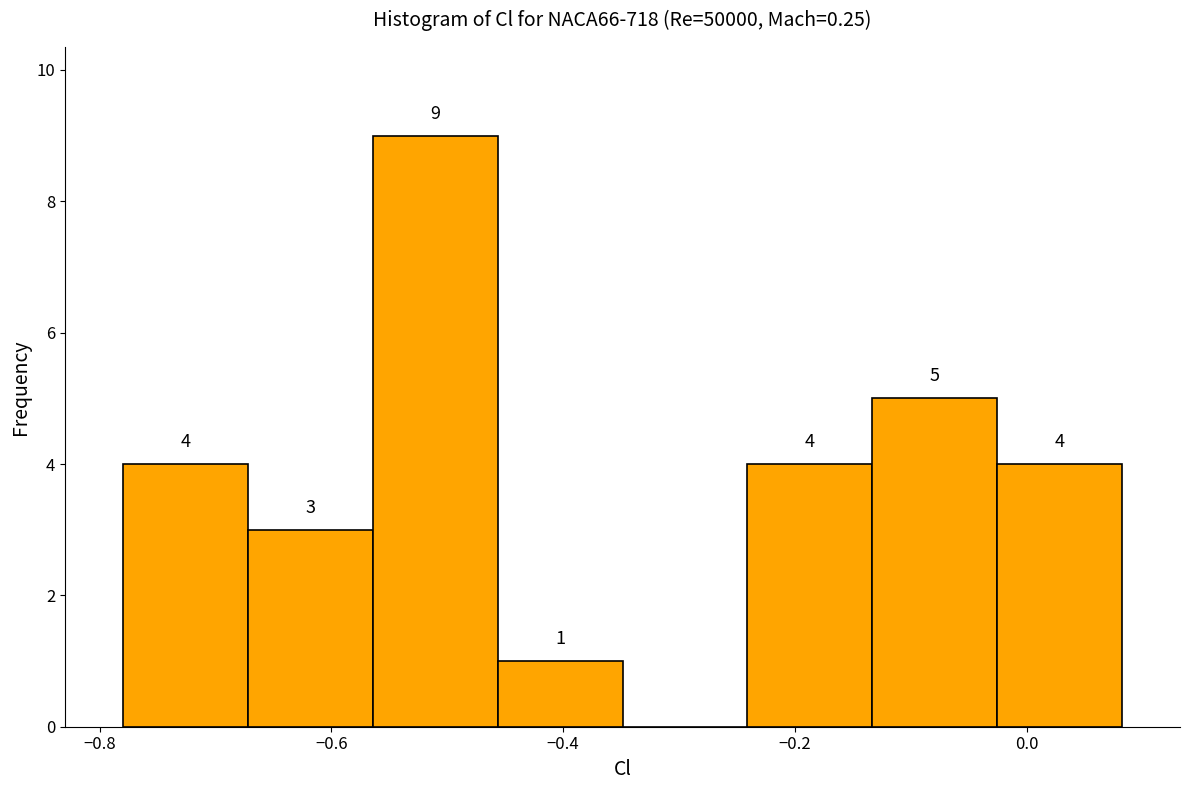

Which range on the x-axis has the tallest bar?

-0.56 to -0.46